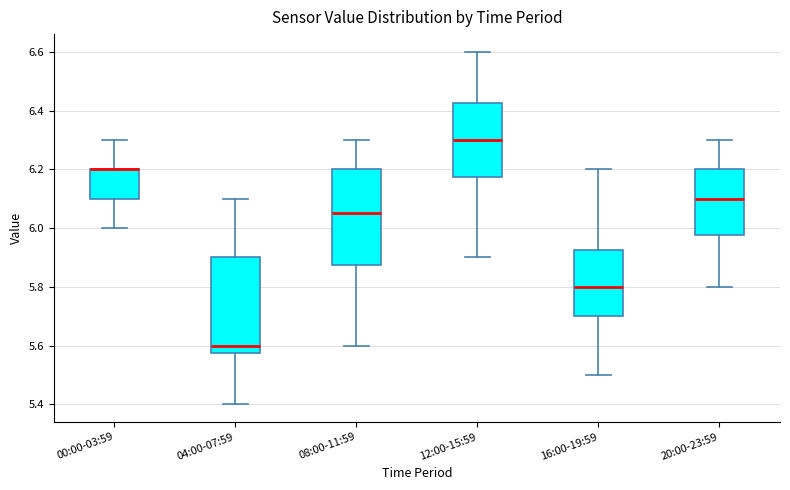

Where is the upper edge of the box for 04:00-07:59 on the y-axis? The values are not printed on the chart, so give them approximately, as read against the axis.

5.90